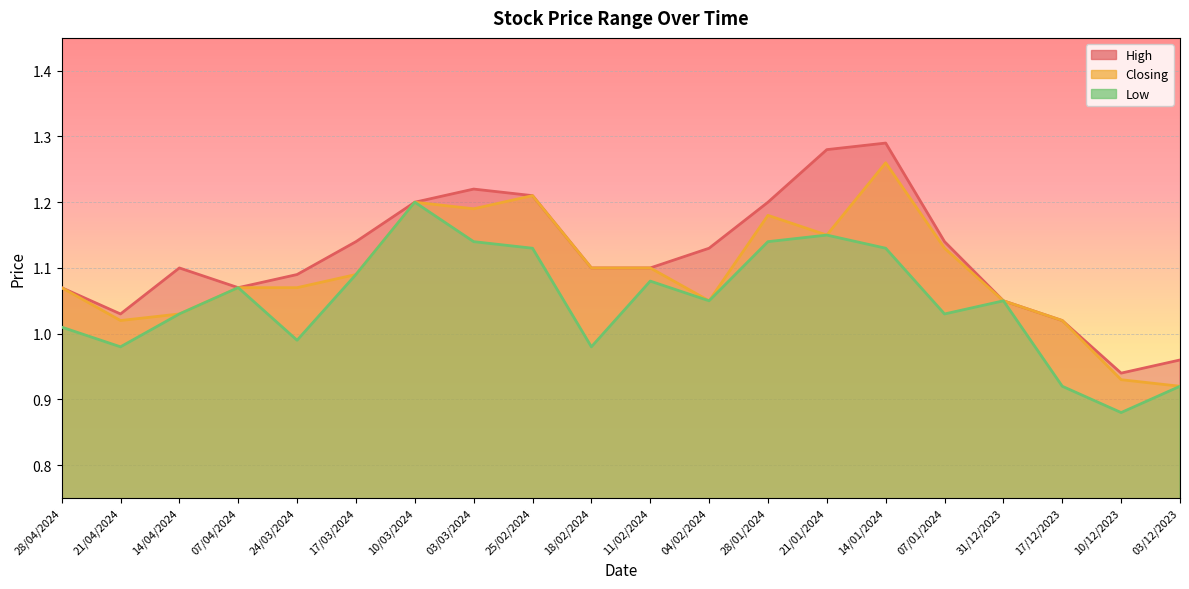

At which category is the sum across all series the highest?

14/01/2024